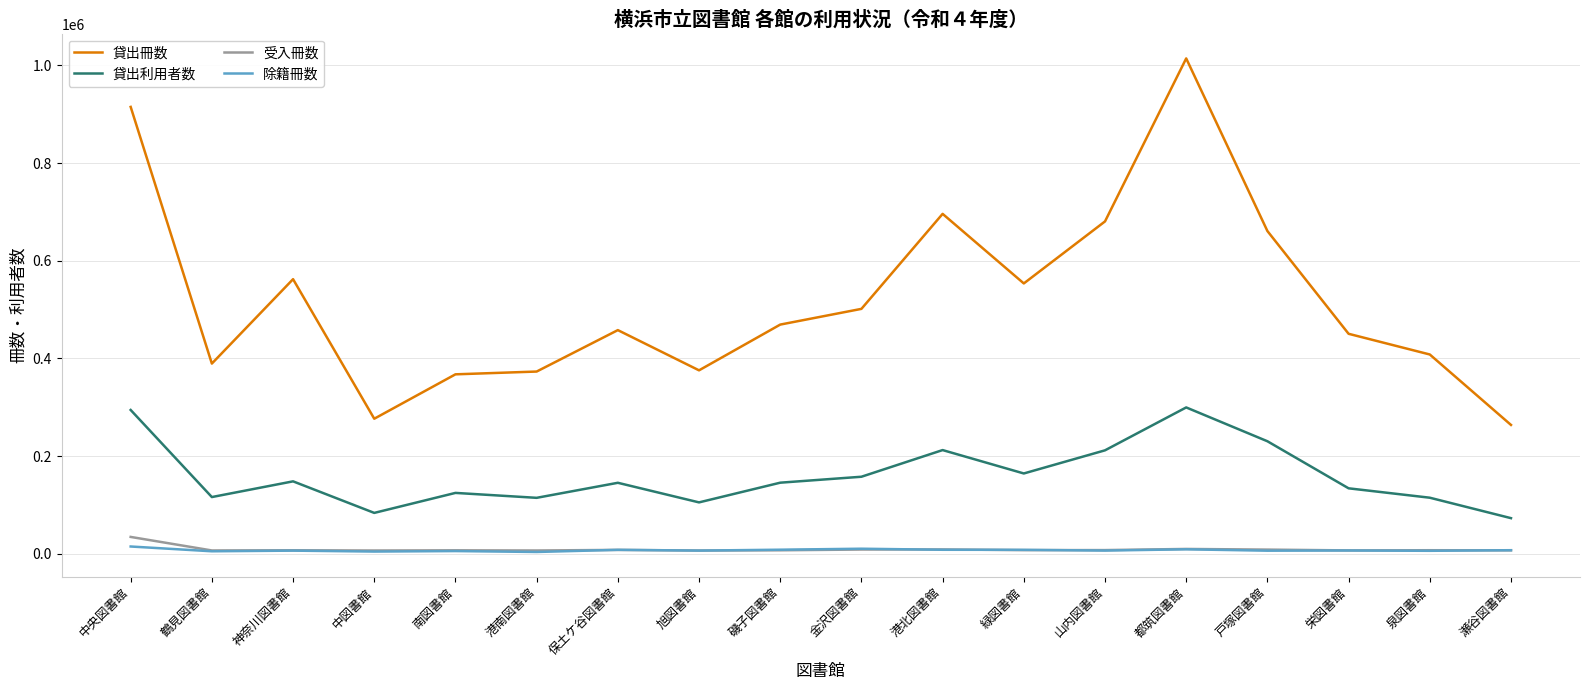

Where is 貸出冊数 nearest to the value 638964?

戸塚図書館